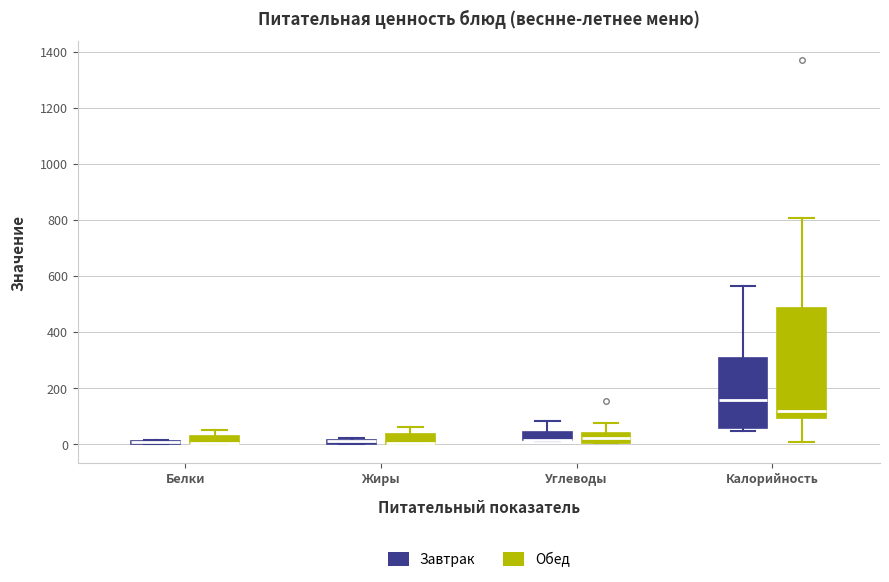

Comparing the boxes themselves (not the whiskers), which one is the tallest?

Калорийность (Обед)